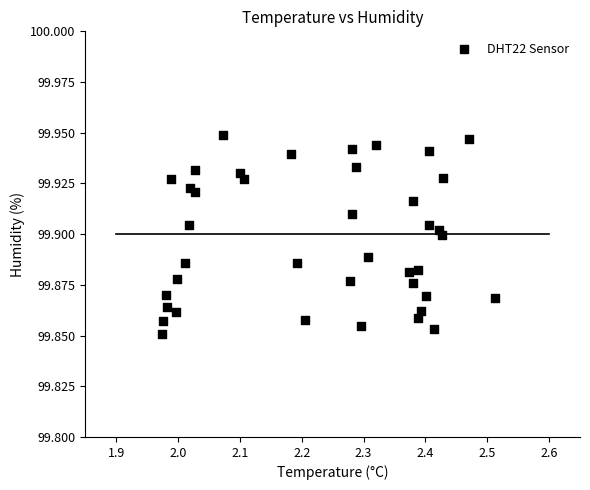

What is the range of X values (max minus min)?

0.5